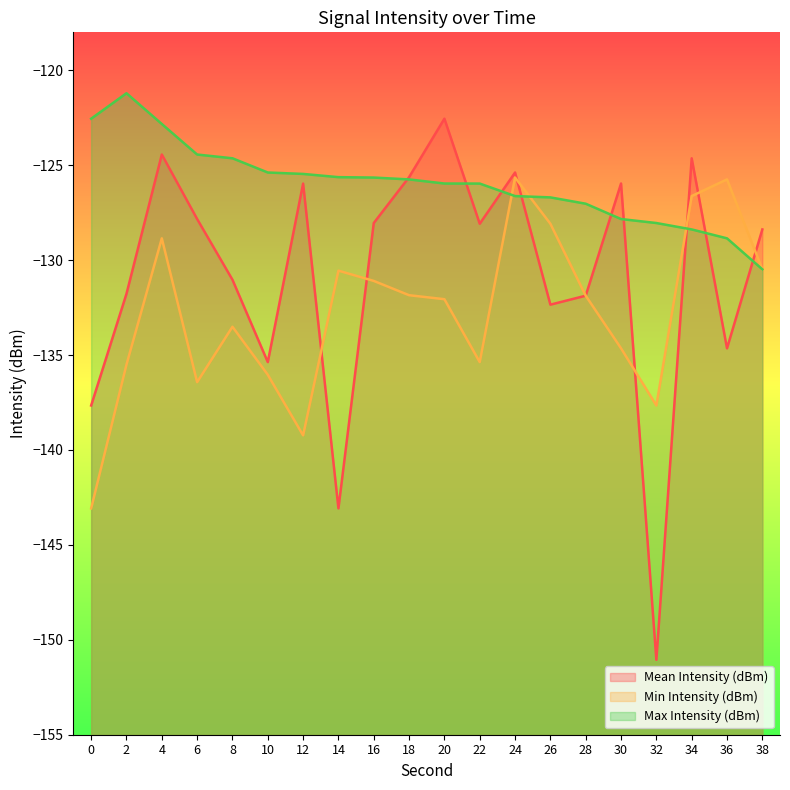

The value of Max Intensity (dBm) at 28 is -127.0. True or false?

True